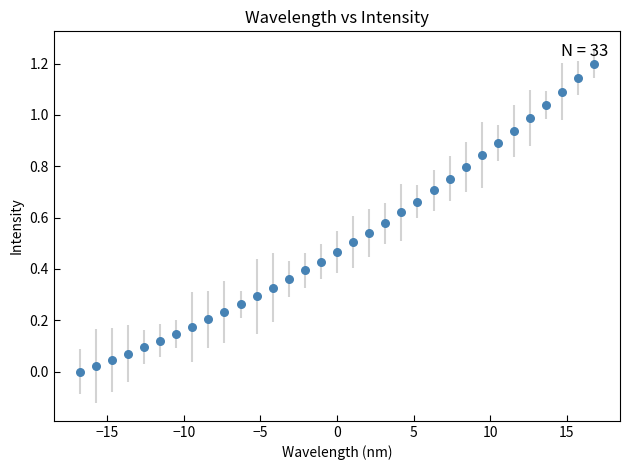

What is the range of Y values (max minus min)?

1.2